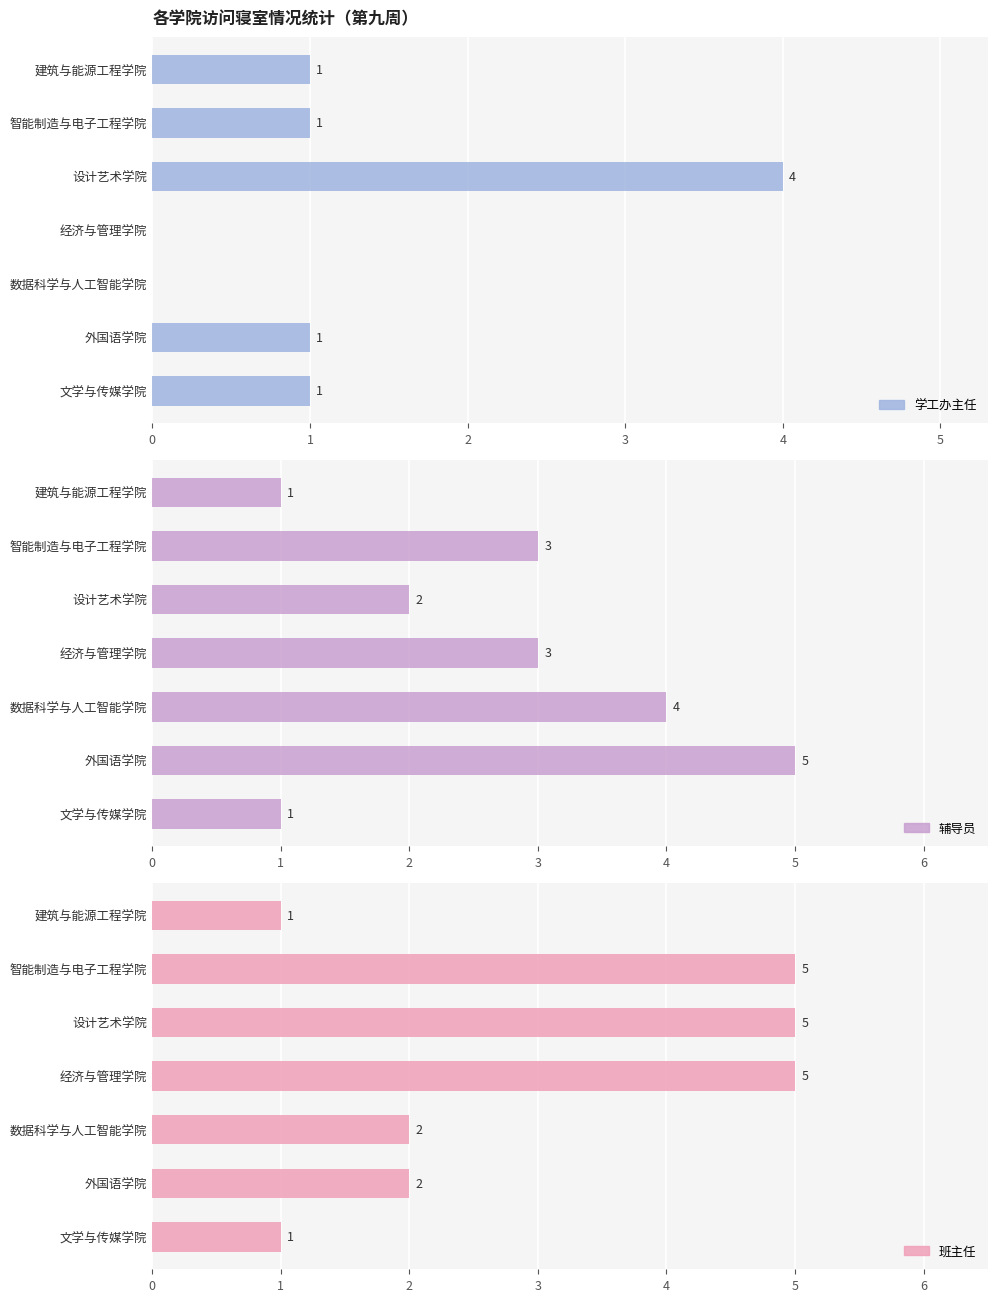

Count the number of data series in this chart.

3